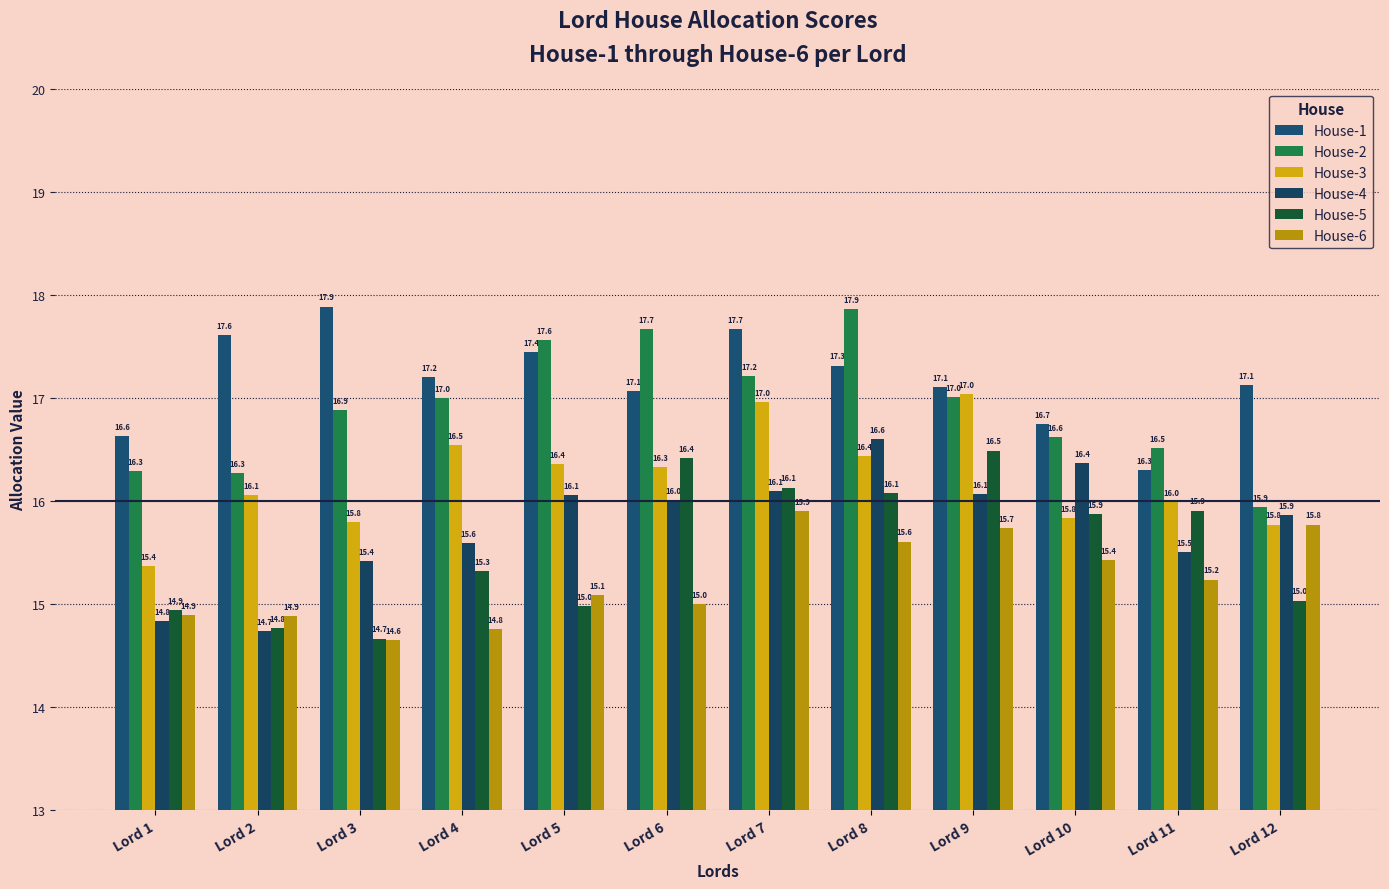

How many groups of bars are there?

12